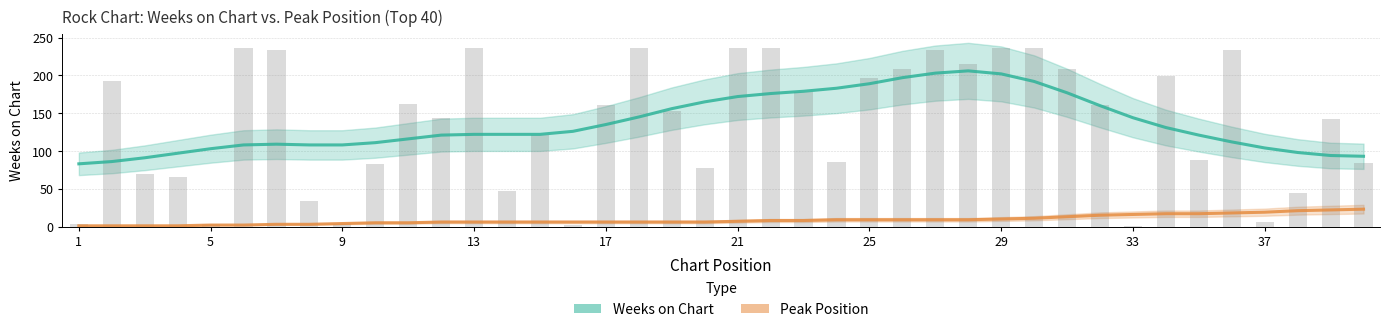

What is the value of the Peak Position bar at the 27th from the left?

9